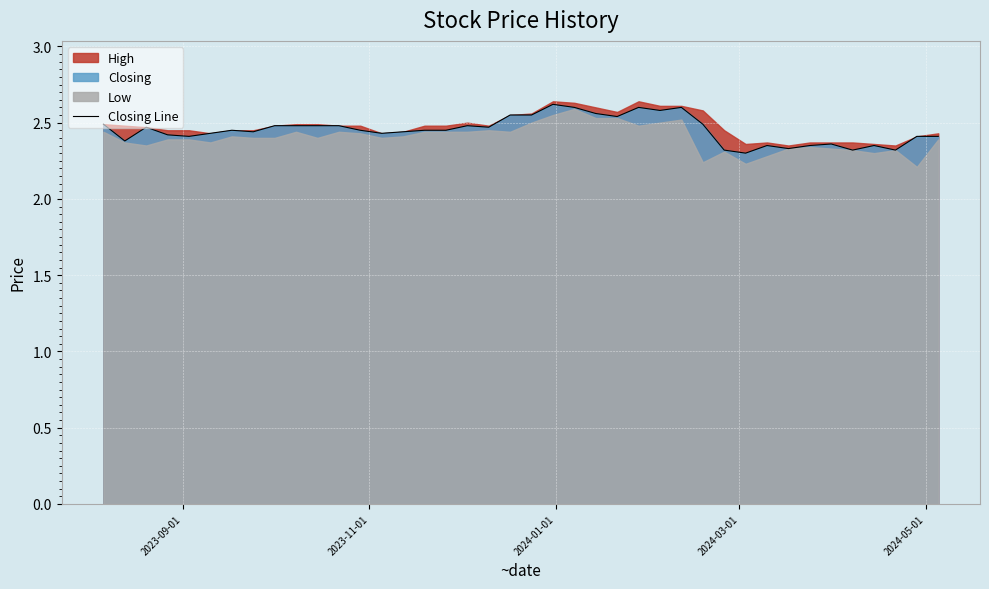

True or false: there are more than 0 points higher than both neighbors.

True